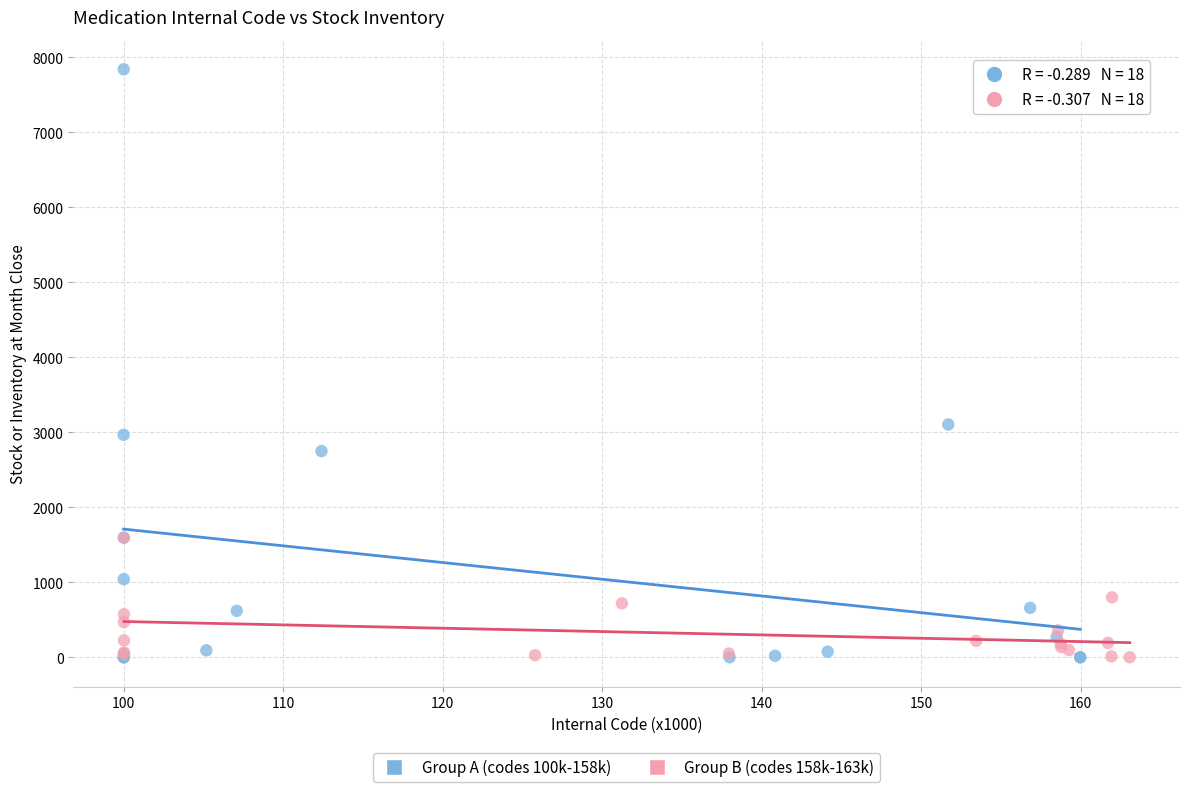

What are all the series names shown in the legend?

Group A (codes 100k-158k), Group B (codes 158k-163k)